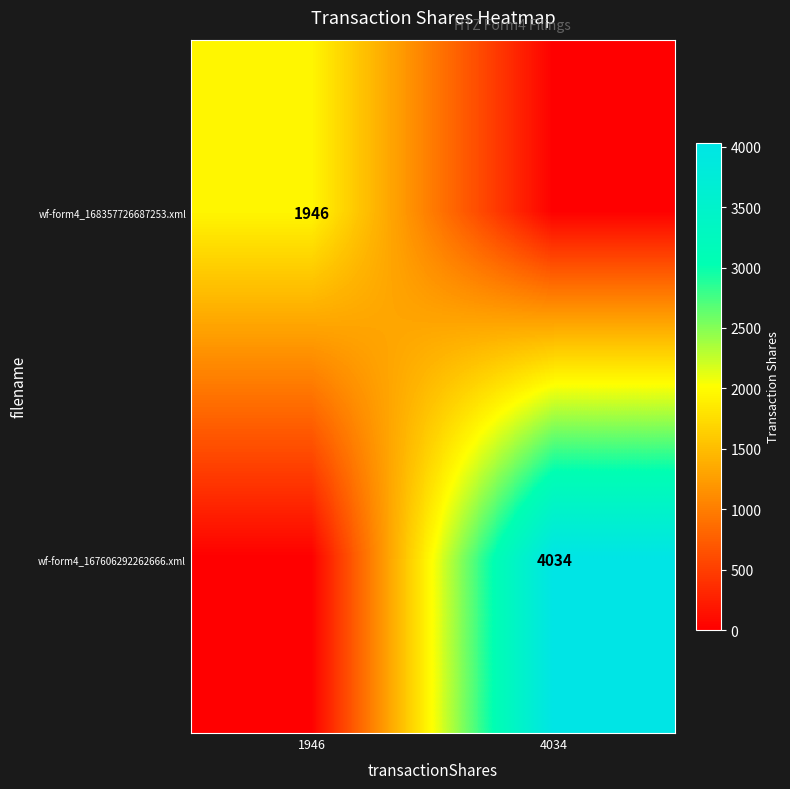

Is it true that wf-form4_167606292262666.xml equals 4034 at 4034?

True